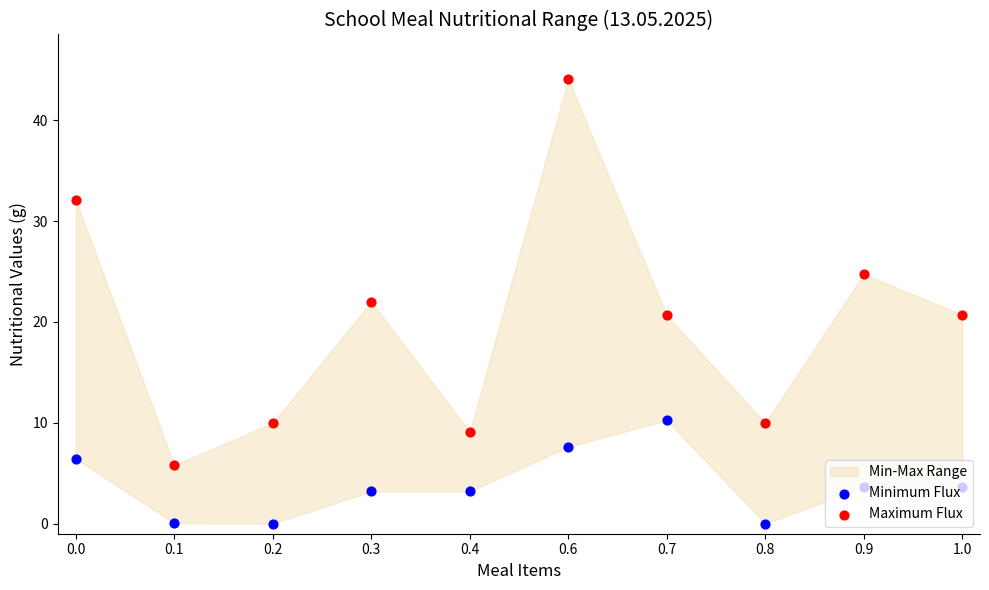

At how many categories does at least one series exceed 4?

10